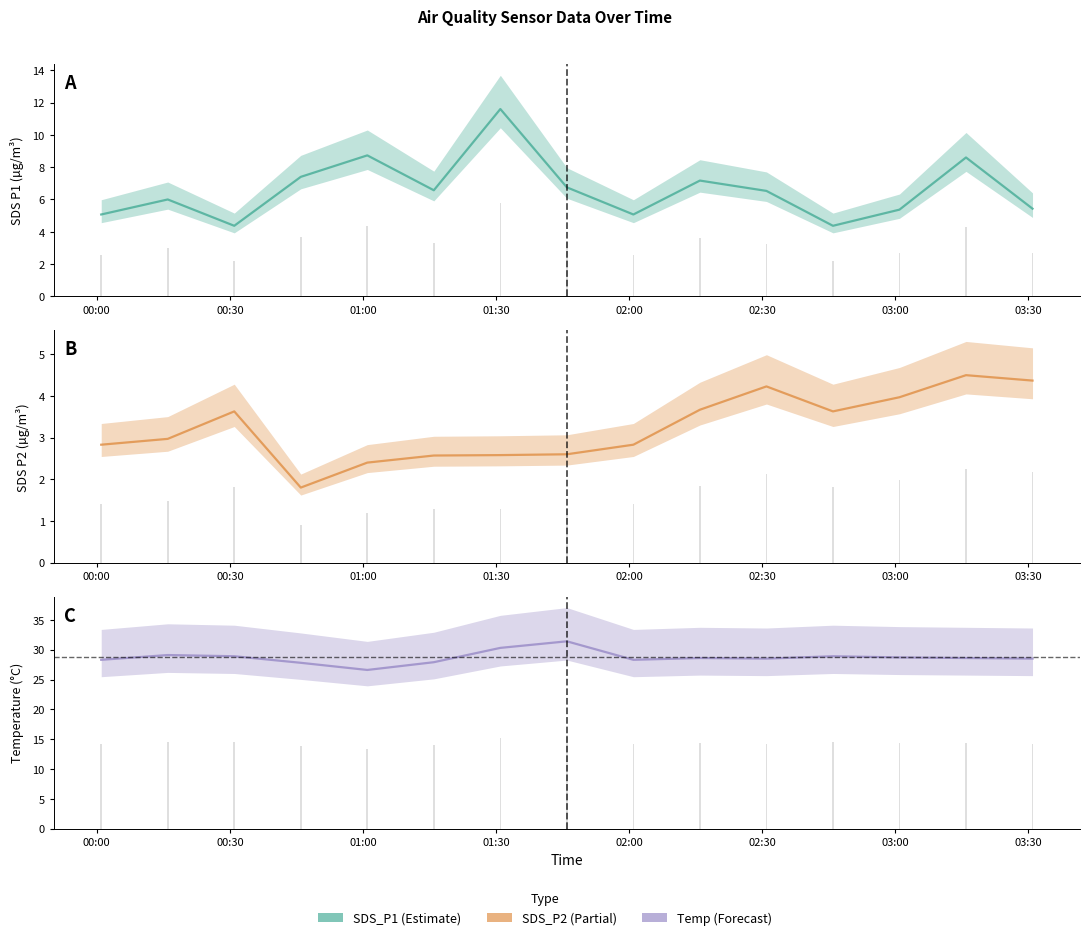

What are all the series names shown in the legend?

SDS_P1, SDS_P2, Temp